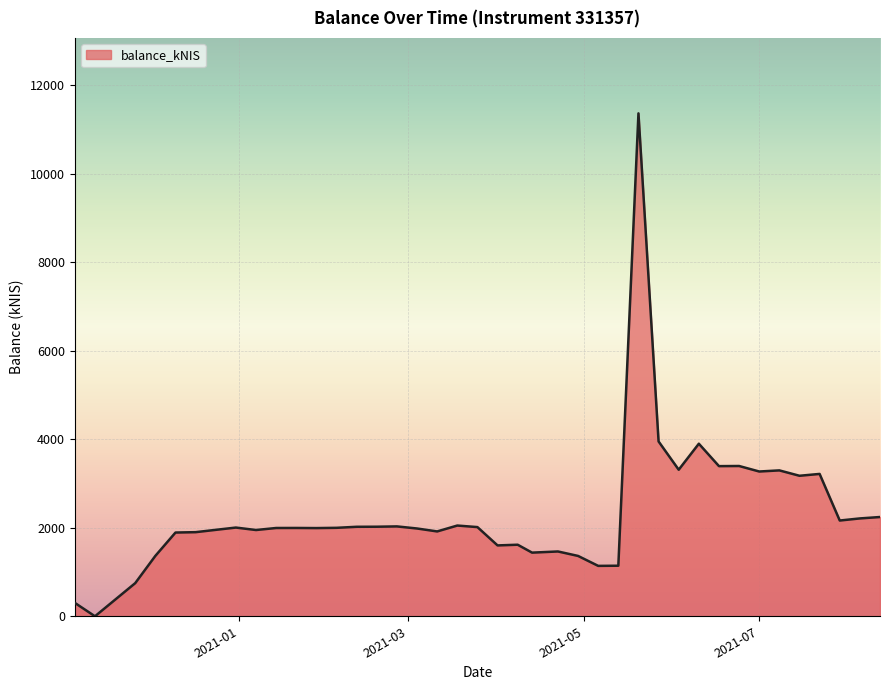

What is the greatest value displayed?

11368.0